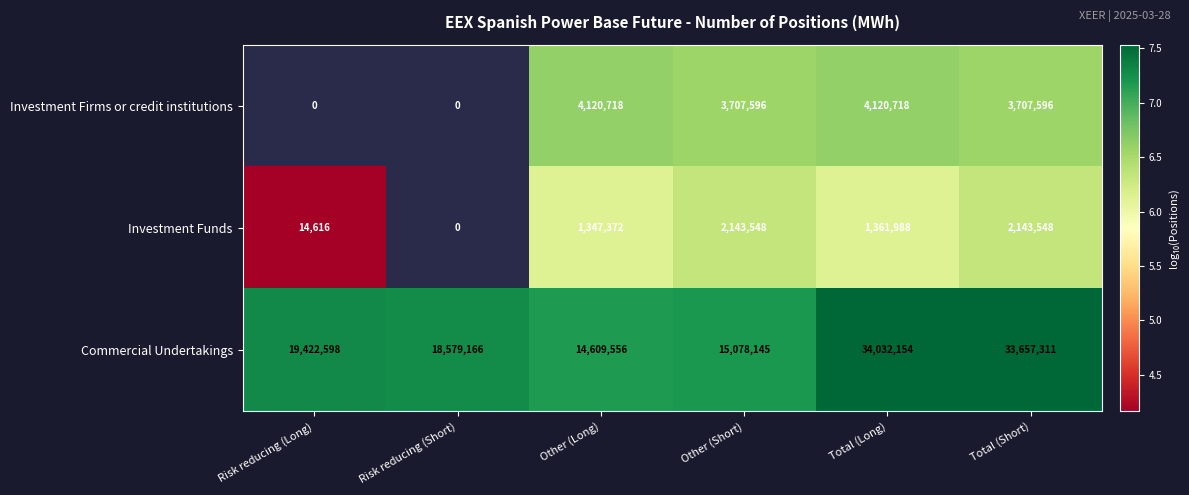

Rank the series at Total (Long) from highest to lowest value.

Commercial Undertakings, Investment Firms or credit institutions, Investment Funds